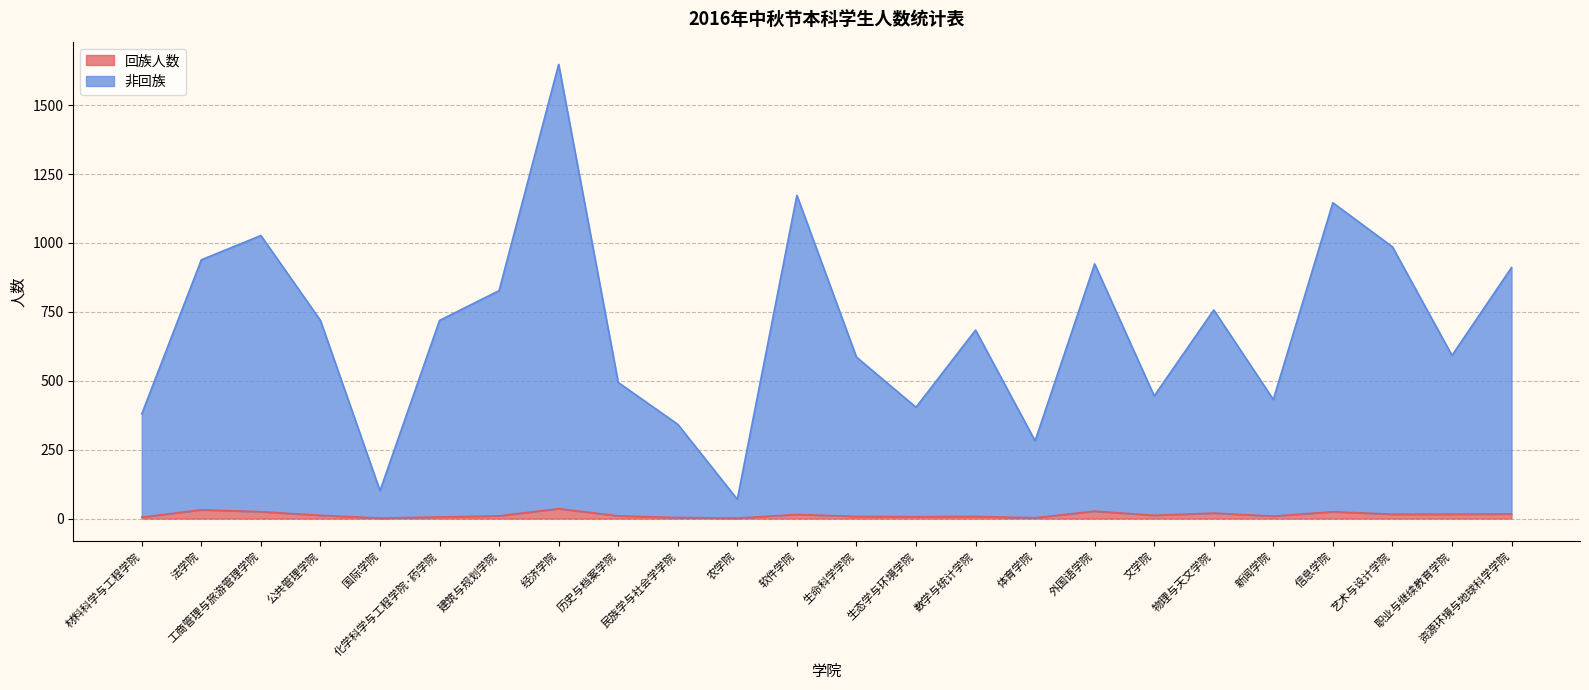

How many data points in 非回族 are less than 719?

12